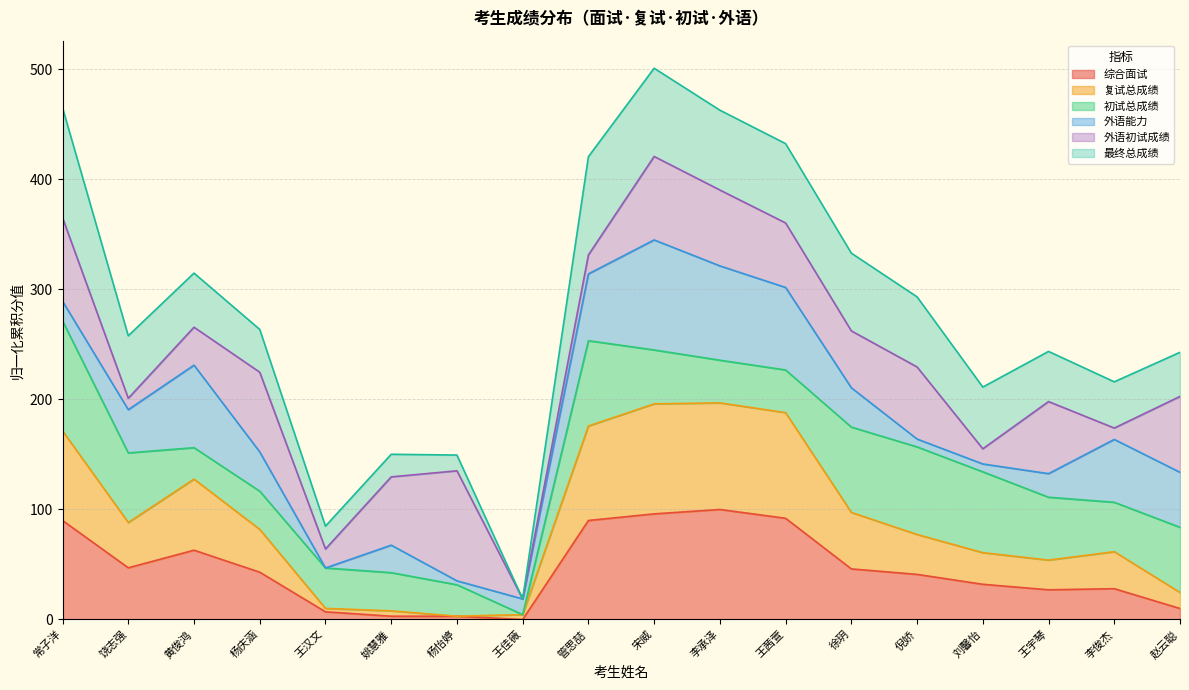

What is the total value across all series at 常子洋?

465.1